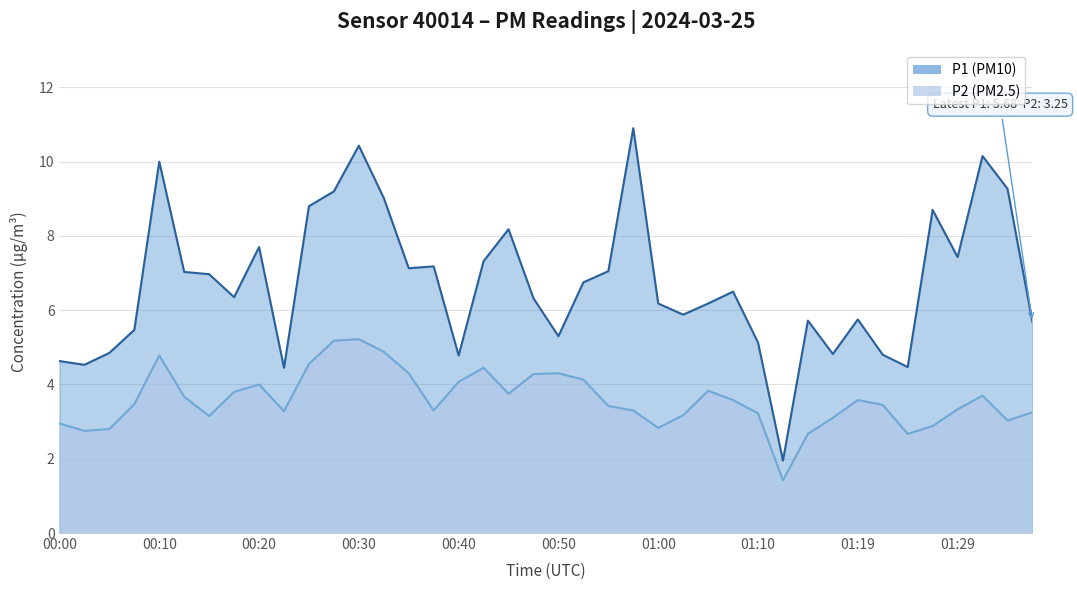

How many values in the P1 series are below 6?

16